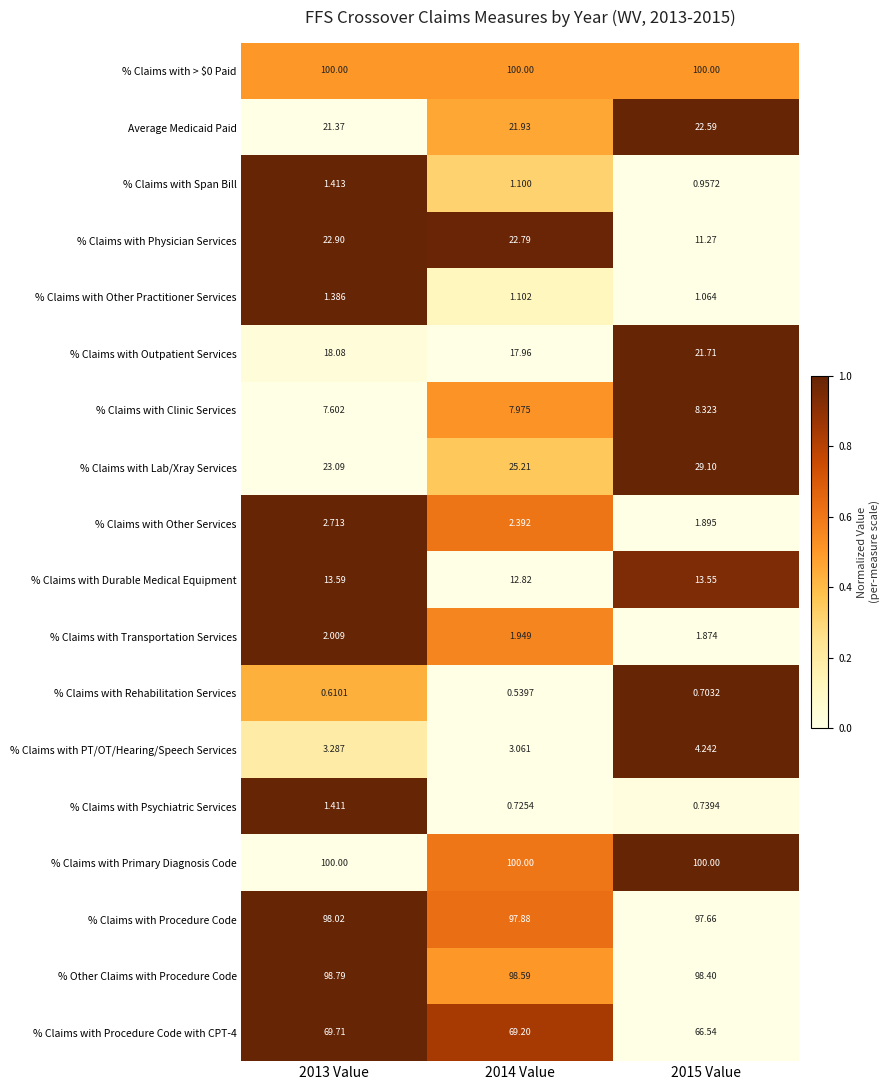

Which series has the widest spread of values?

% Claims with Physician Services